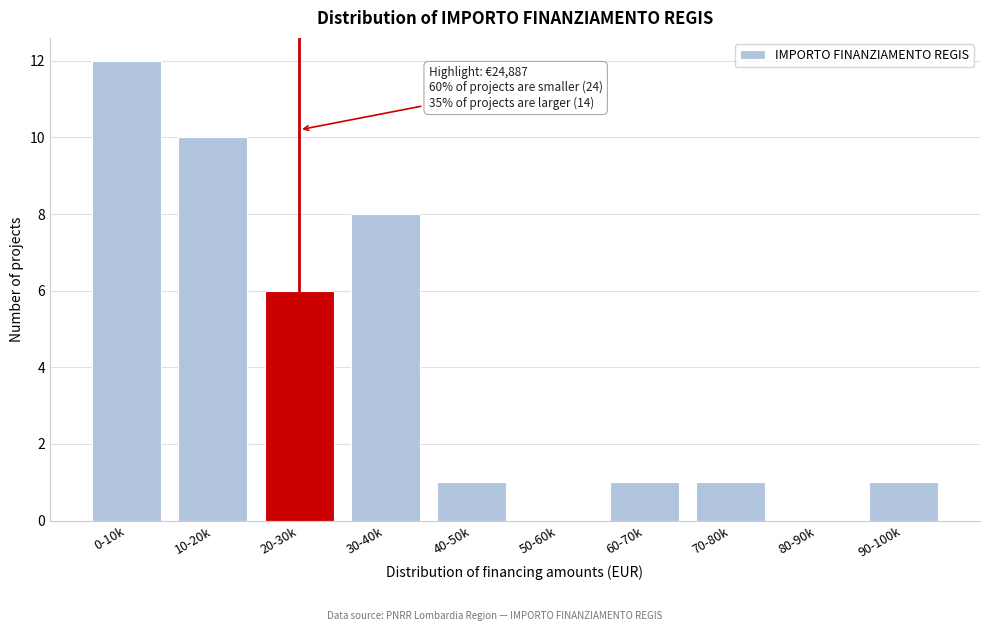

Reading left to right, what are all the values shown in this chart?

0-10k=12	10-20k=10	20-30k=6	30-40k=8	40-50k=1	50-60k=0	60-70k=1	70-80k=1	80-90k=0	90-100k=1